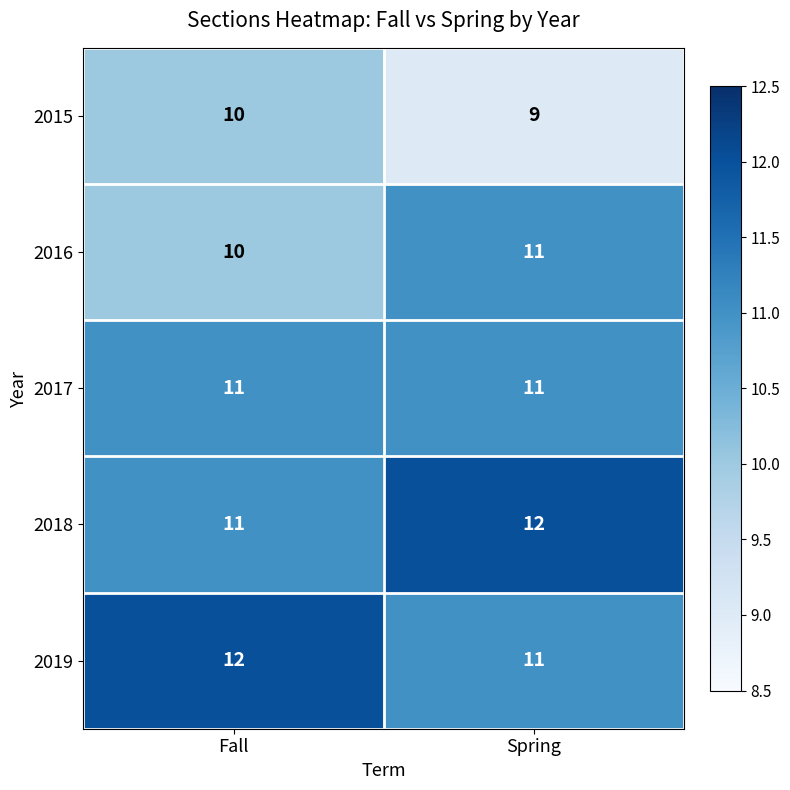

Is it true that 2017 equals 11 at Spring?

True